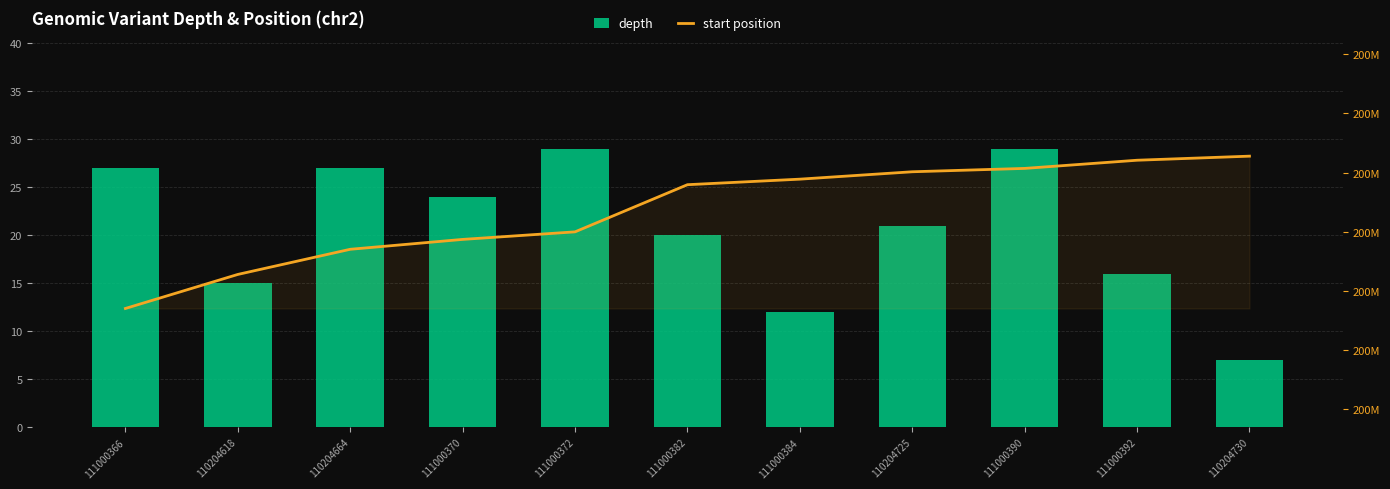

What is the lowest value of the depth series?

7